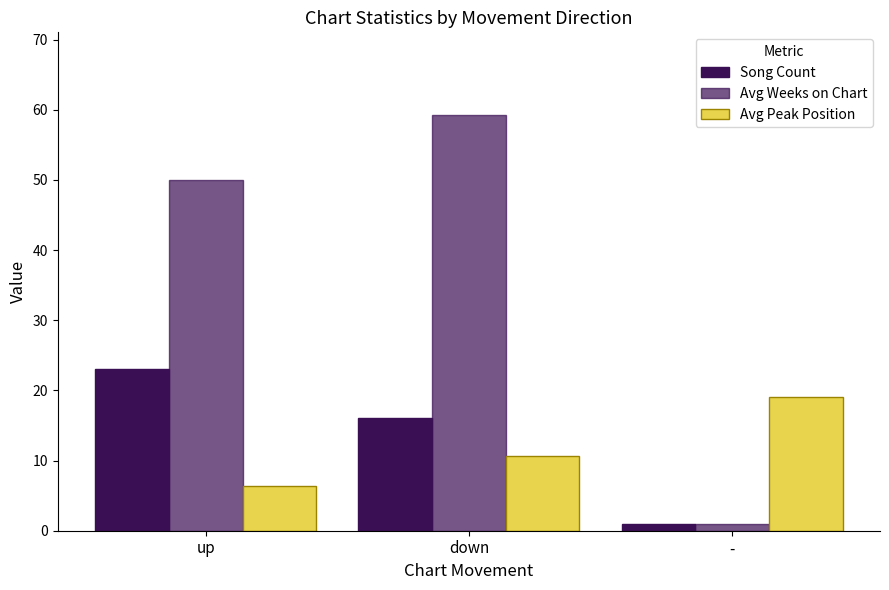

What is the total value across all series at up?

79.4